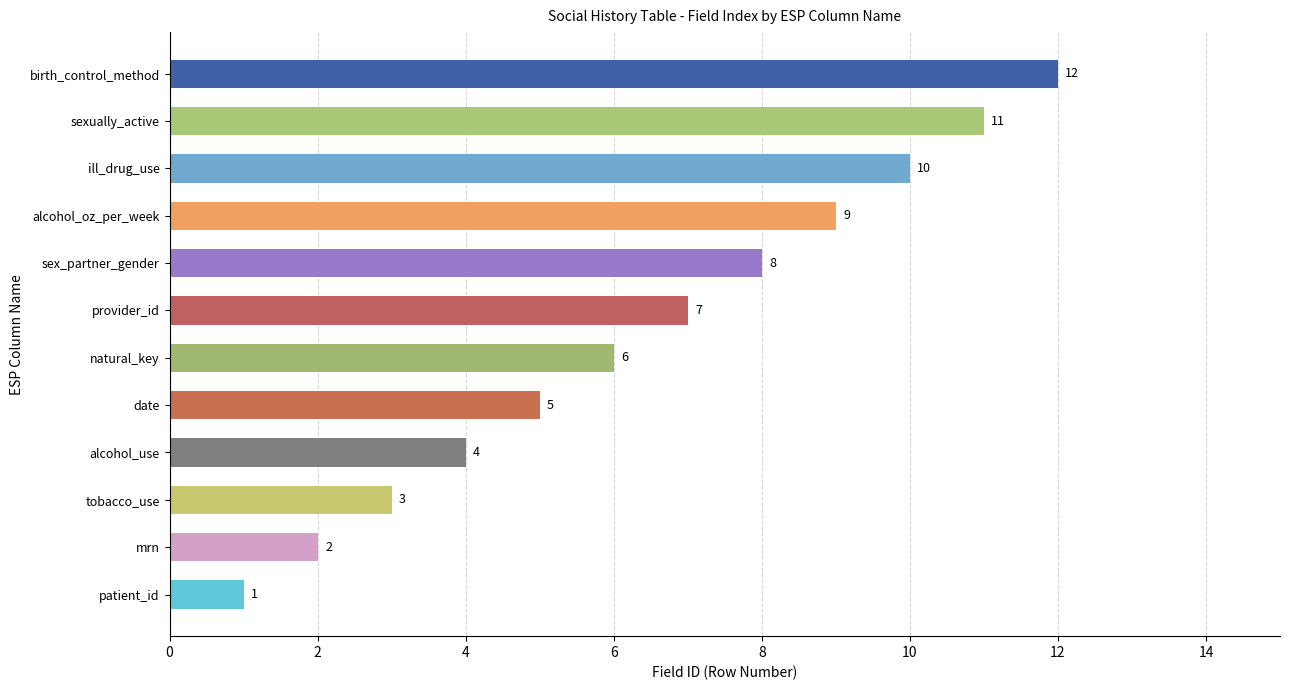

What is the minimum value shown in the chart?

1